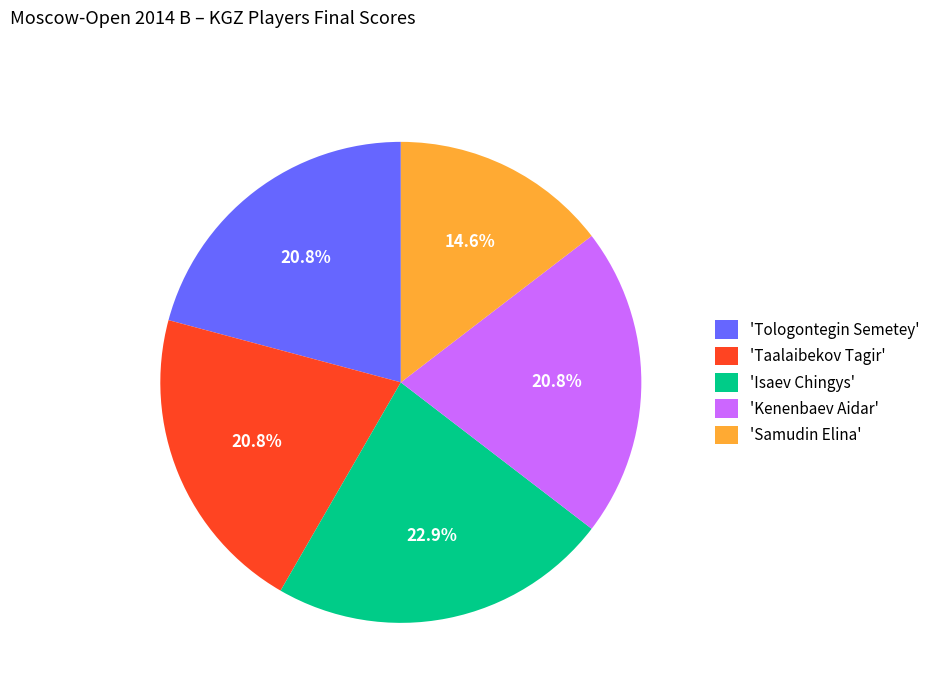

How many segments does this pie chart have?

5